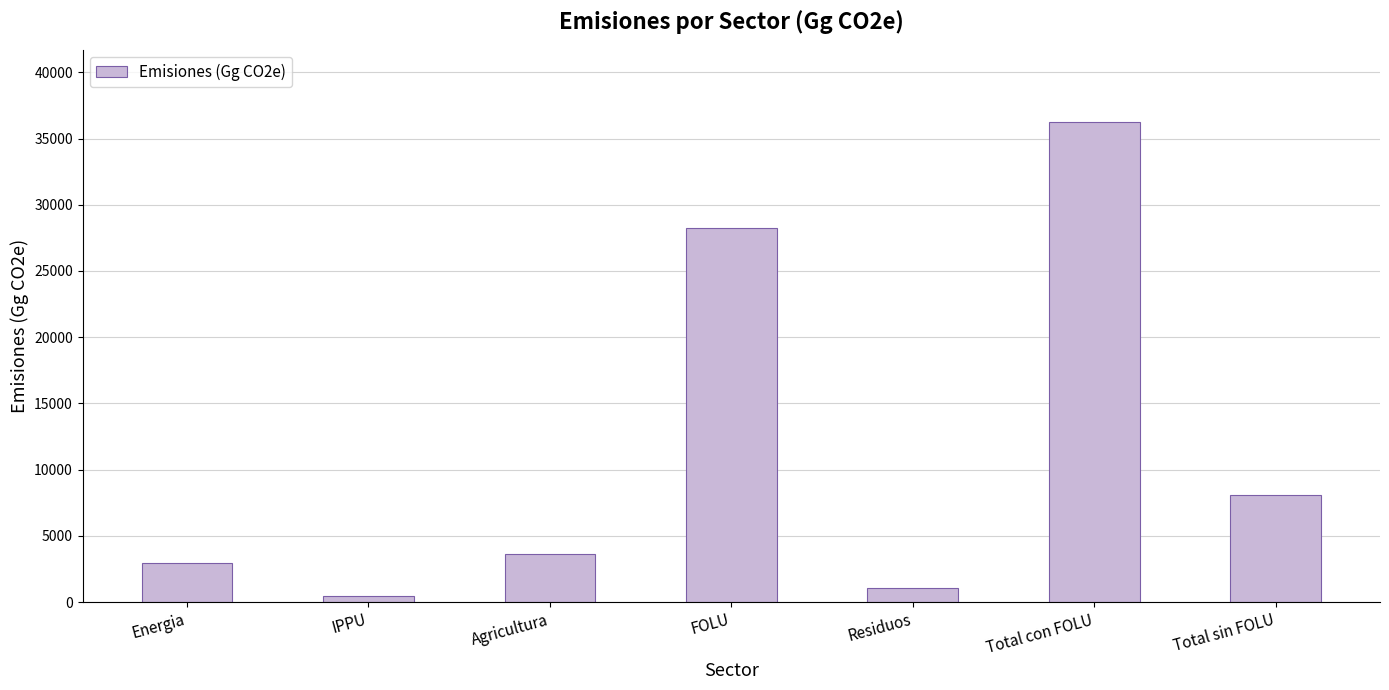

What is the sum of all values?

80592.4